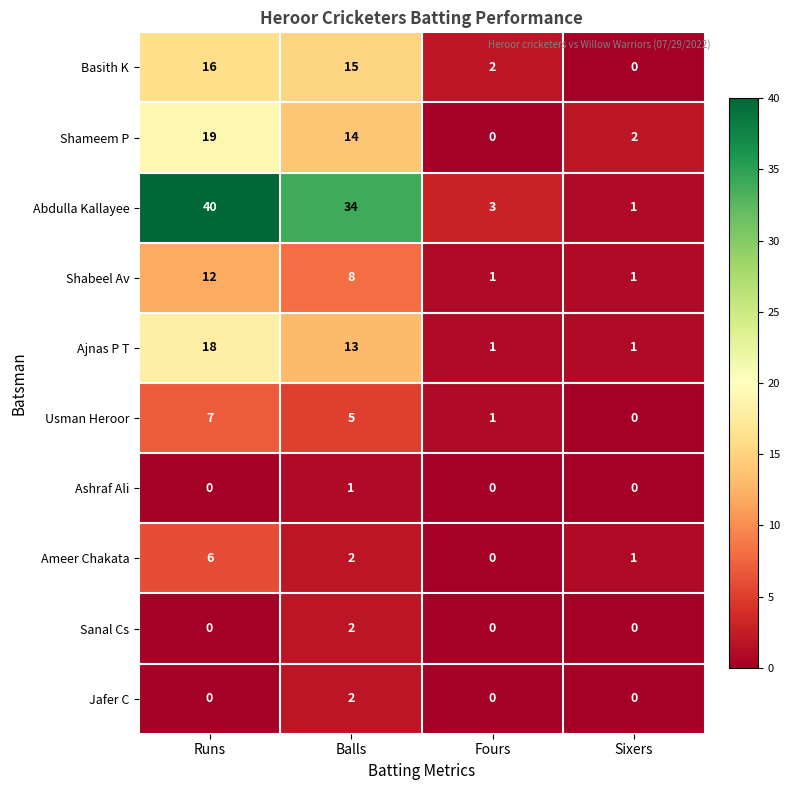

At which label does Ameer Chakata first exceed 2?

Runs